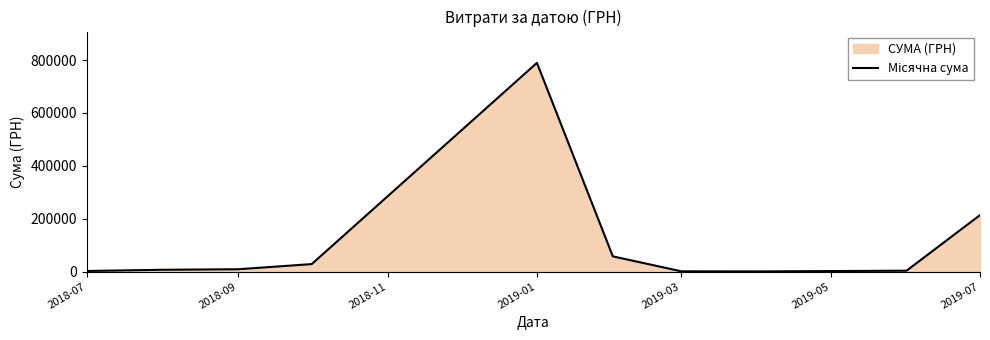

Read the value at 2019-01.

789531.3